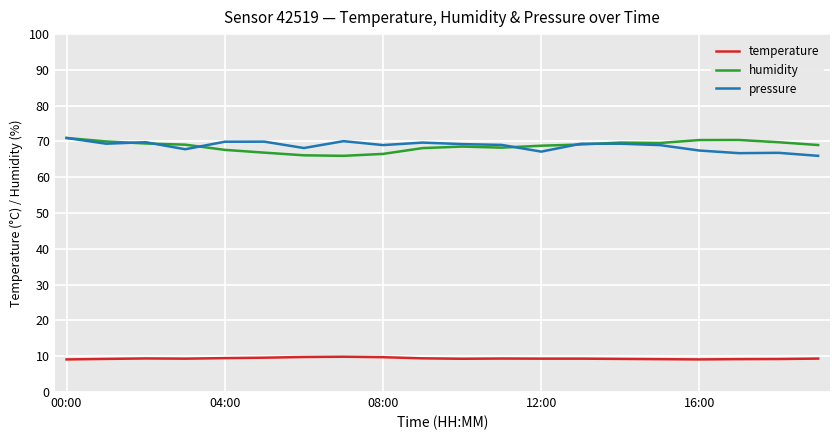

True or false: pressure and temperature intersect in this chart.

False